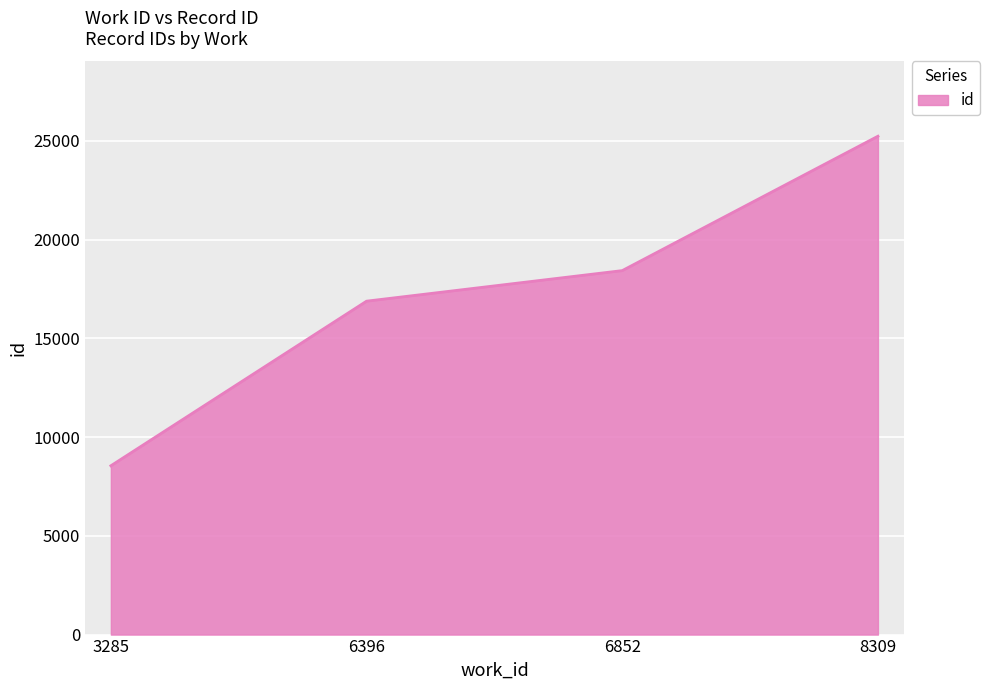

List the labels in order of value, largest first.

8309, 6852, 6396, 3285